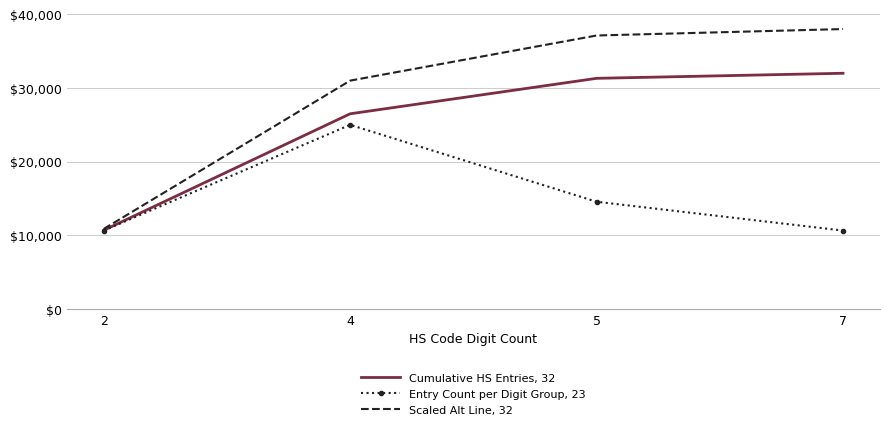

What is the spread (max minus min) of values at 2?

222.8